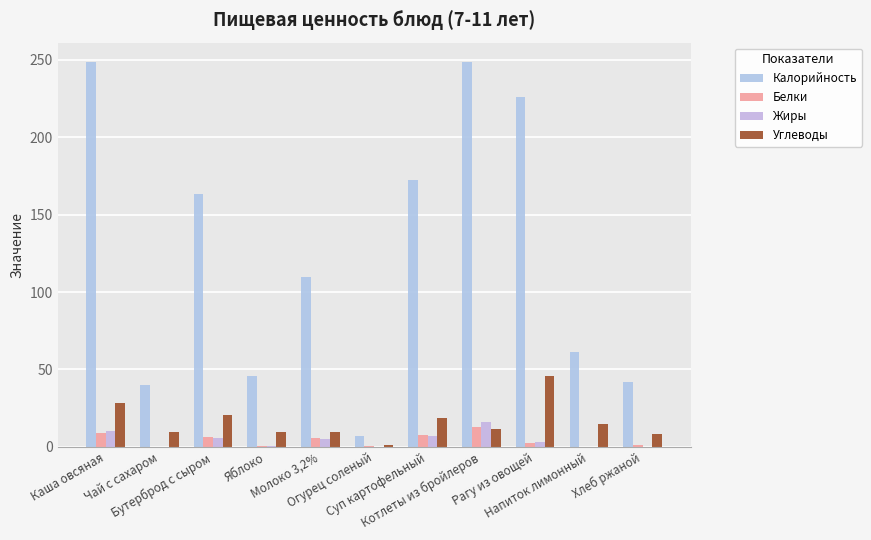

At which label is Жиры closest to 8?

Суп картофельный